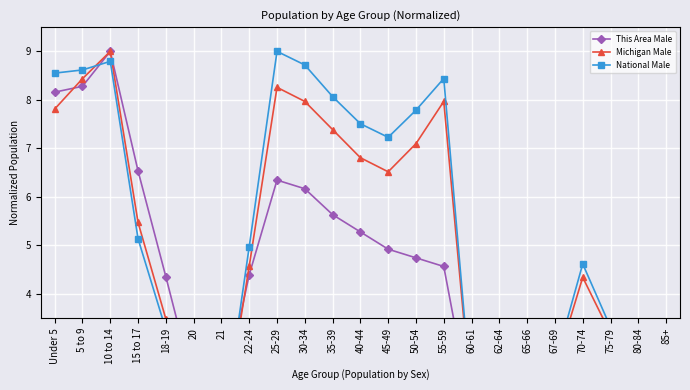

What is the value of the Michigan Male point at the 14th from the left?

7.1